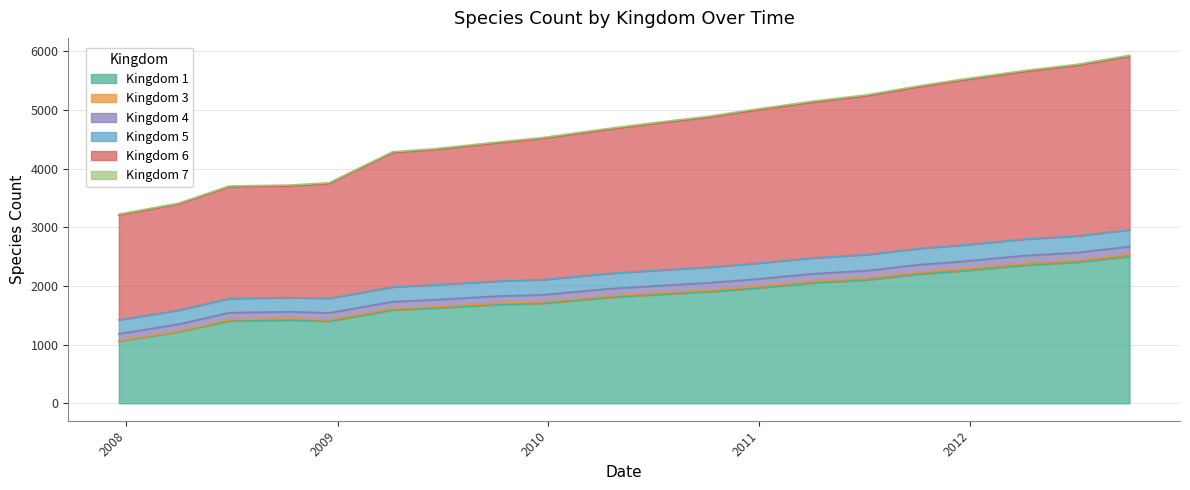

How many data points in Kingdom 1 are above 1850?

9